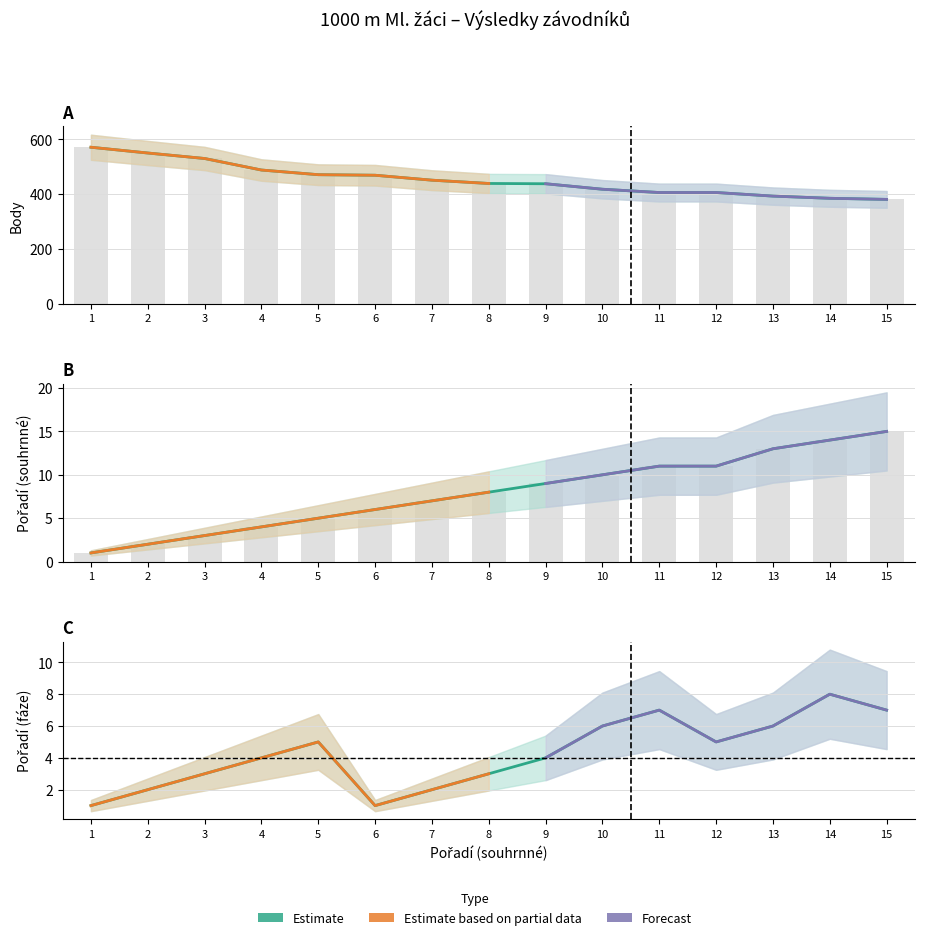

How many data points in Pořadí (fáze) are above 4?

7